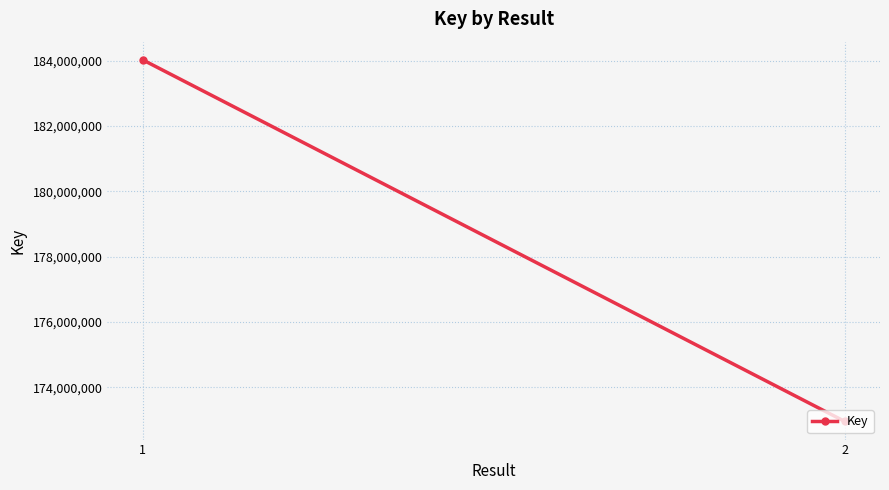

List the labels in order of value, smallest first.

2, 1